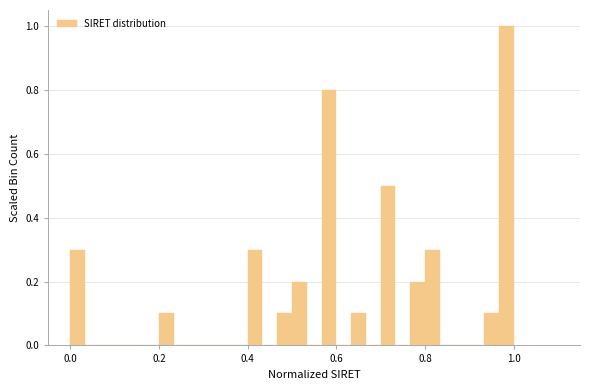

Read against the x-axis, roughly where is the centre of the tallest bar?

0.98